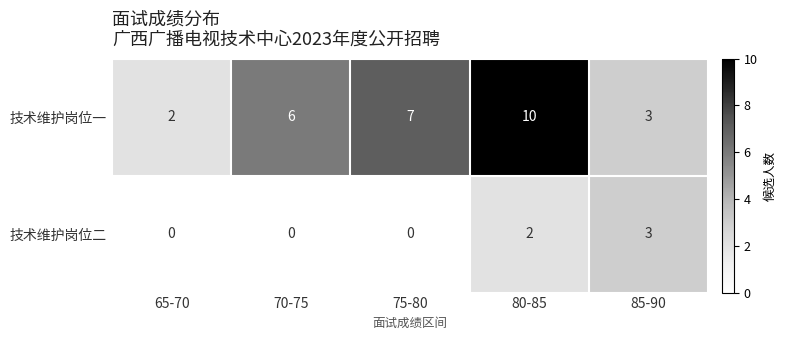

At which category is the sum across all series the highest?

80-85